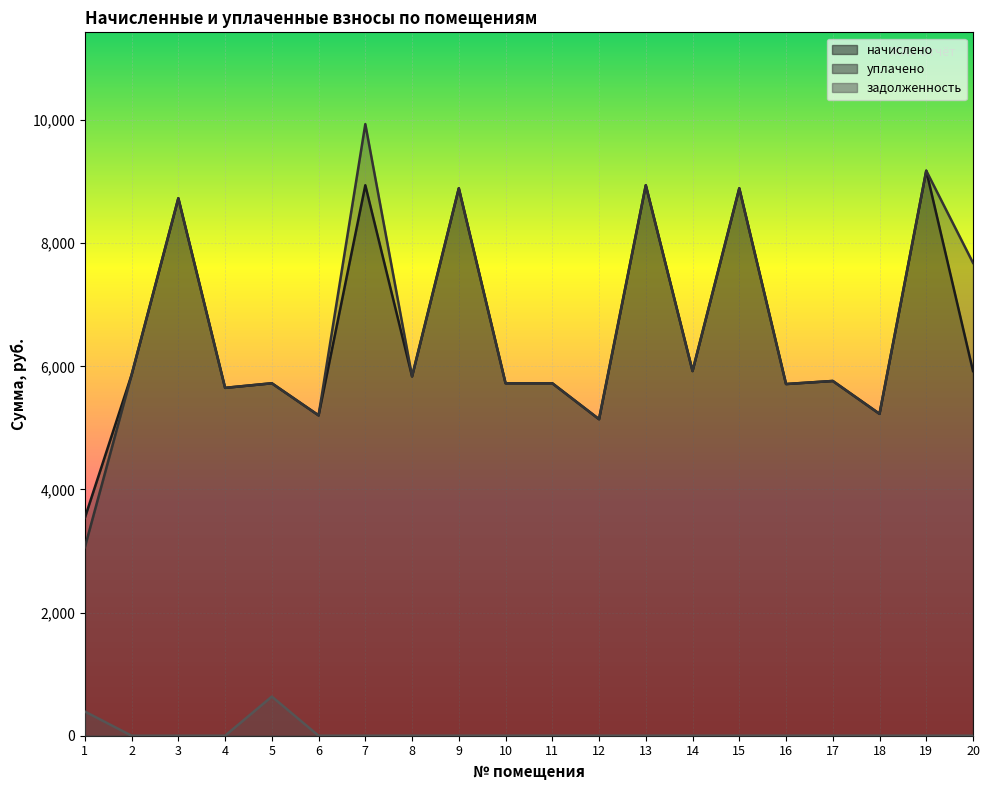

What is the greatest value displayed?

9936.0